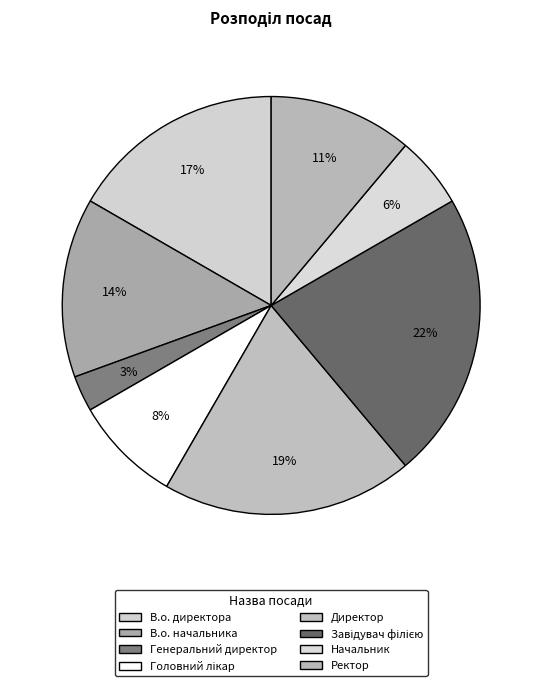

What is the largest slice in the pie chart?

Завідувач філією